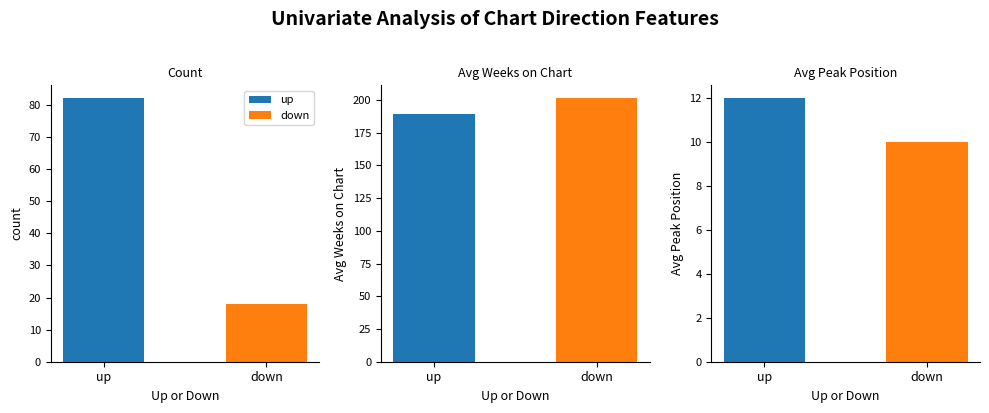

How many bars are there in total?

6